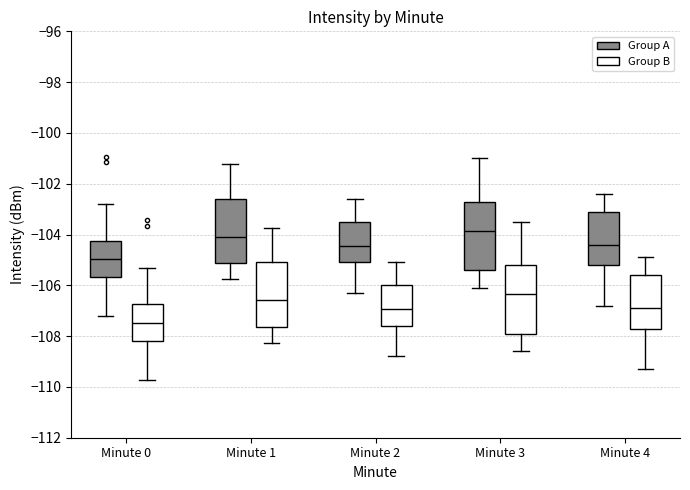

Where is the lower edge of the box for Minute 0 (Group B) on the y-axis? The values are not printed on the chart, so give them approximately, as read against the axis.

-108.2